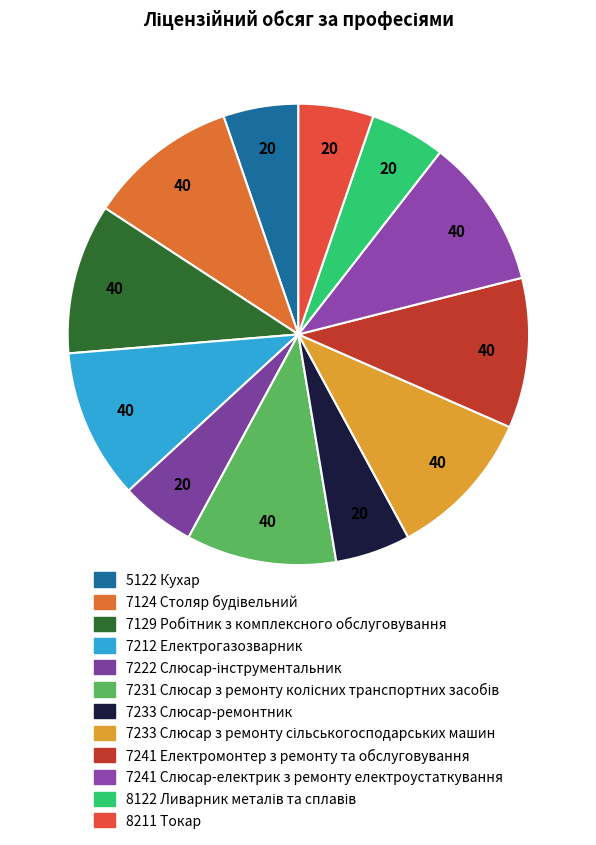

How many segments does this pie chart have?

12